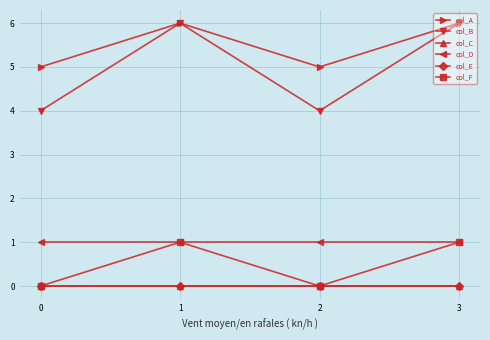

True or false: col_A has a value of 6 at 1.

True